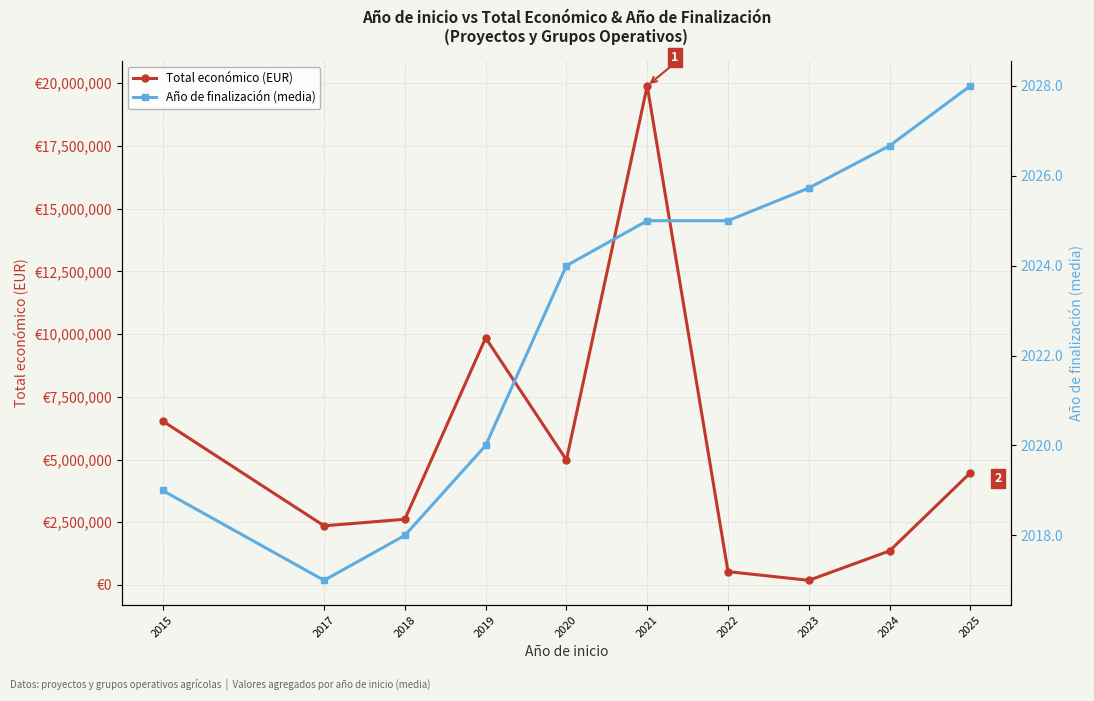

The Año de finalización (media) series shows 2024.0 at 2020. True or false?

True